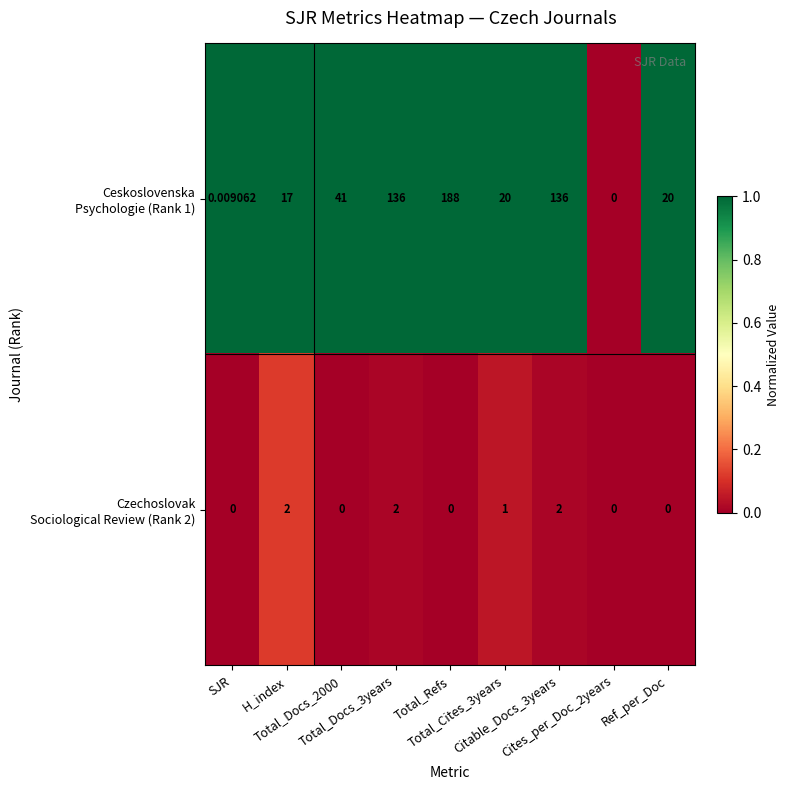

What is the total value across all series at Total_Docs_3years?

138.0